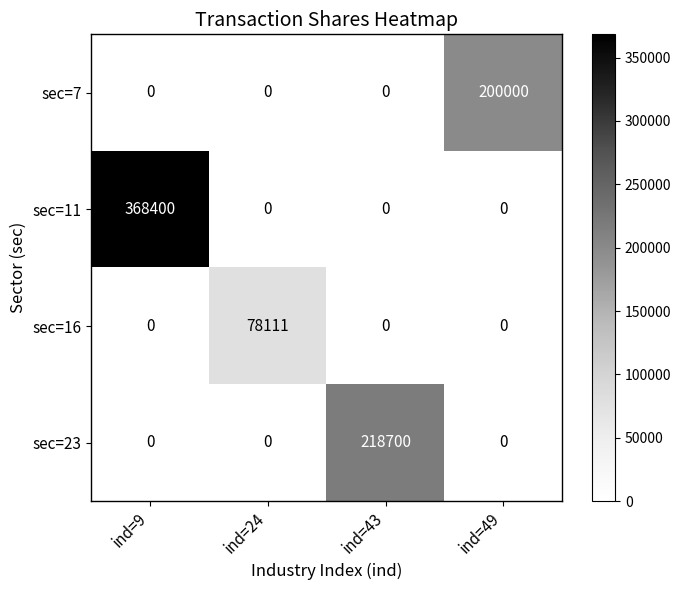

What is the spread (max minus min) of values at ind=24?

78111